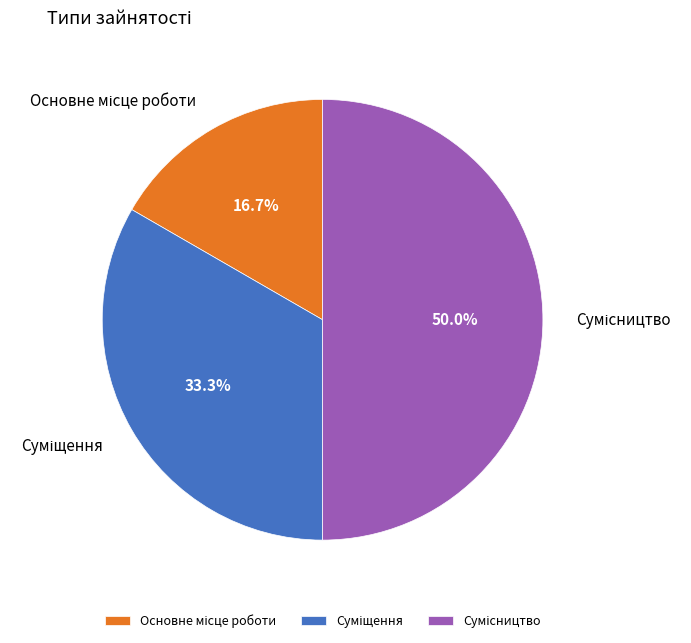

How many segments does this pie chart have?

3